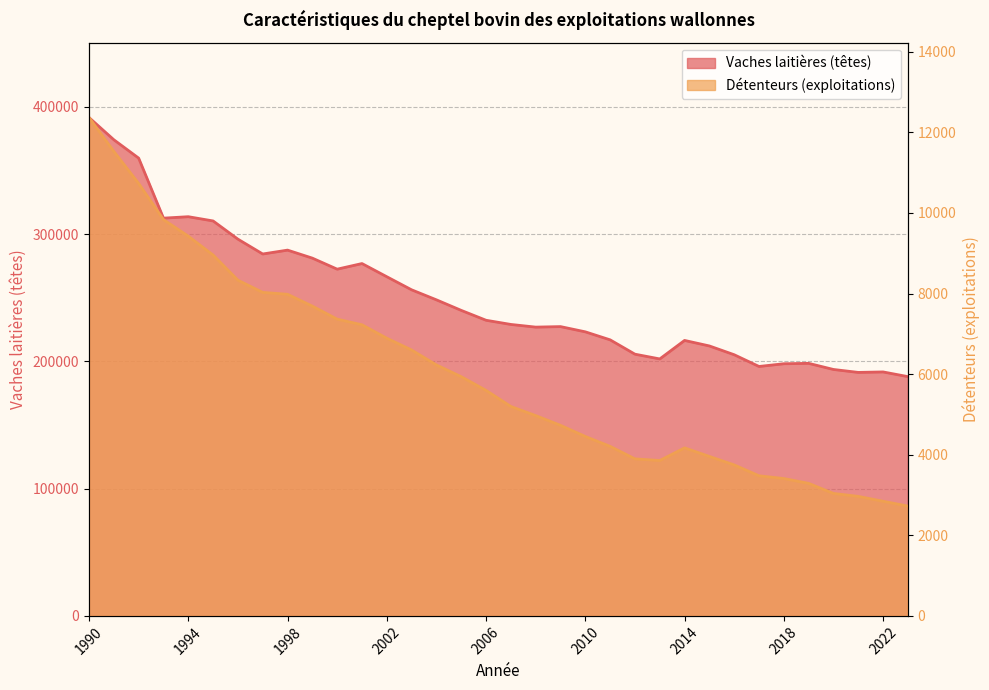

The value of Vaches laitières (têtes) at 2005 is 101032. True or false?

False